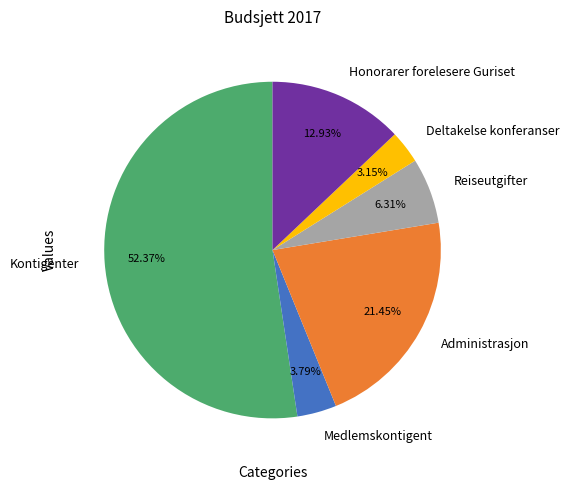

What is the ratio of the value at Administrasjon to the value at Honorarer forelesere Guriset?

1.7